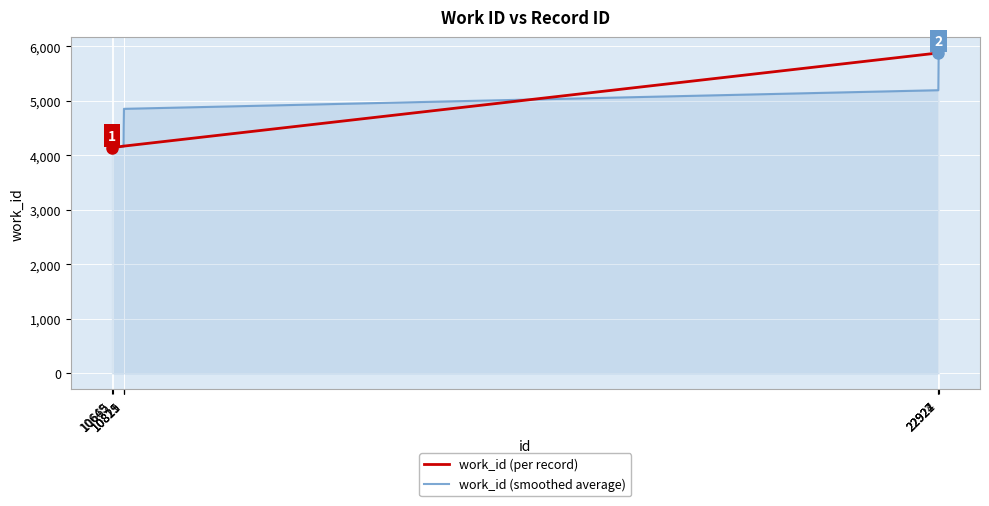

What is the greatest value displayed?

5880.0